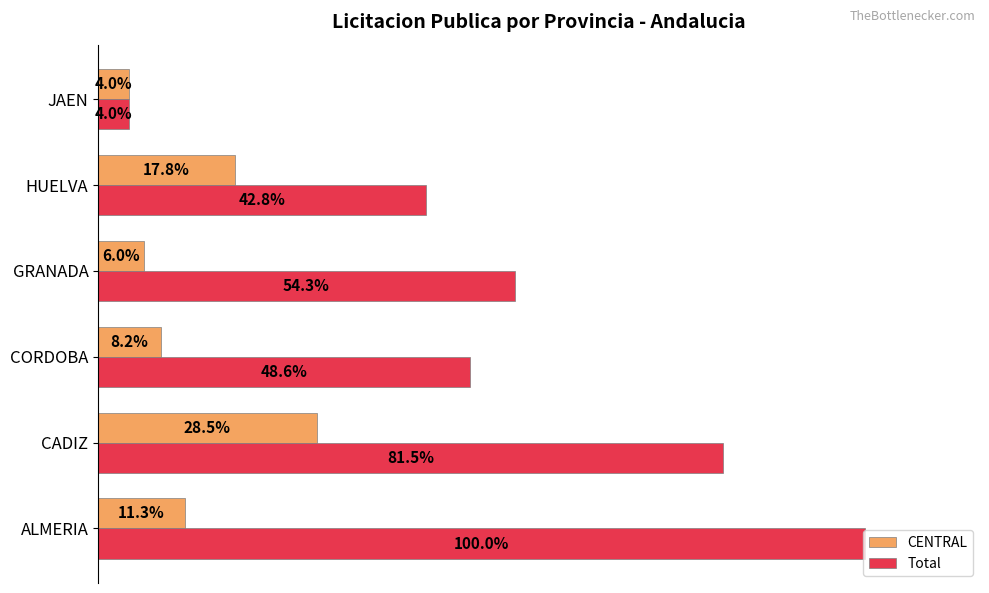

Is the value of CENTRAL at JAEN greater than the value of Total at CORDOBA?

No